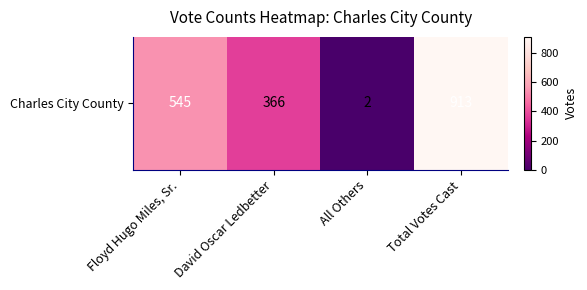

Reading right to left, what are all the values shown in this chart?

913	2	366	545